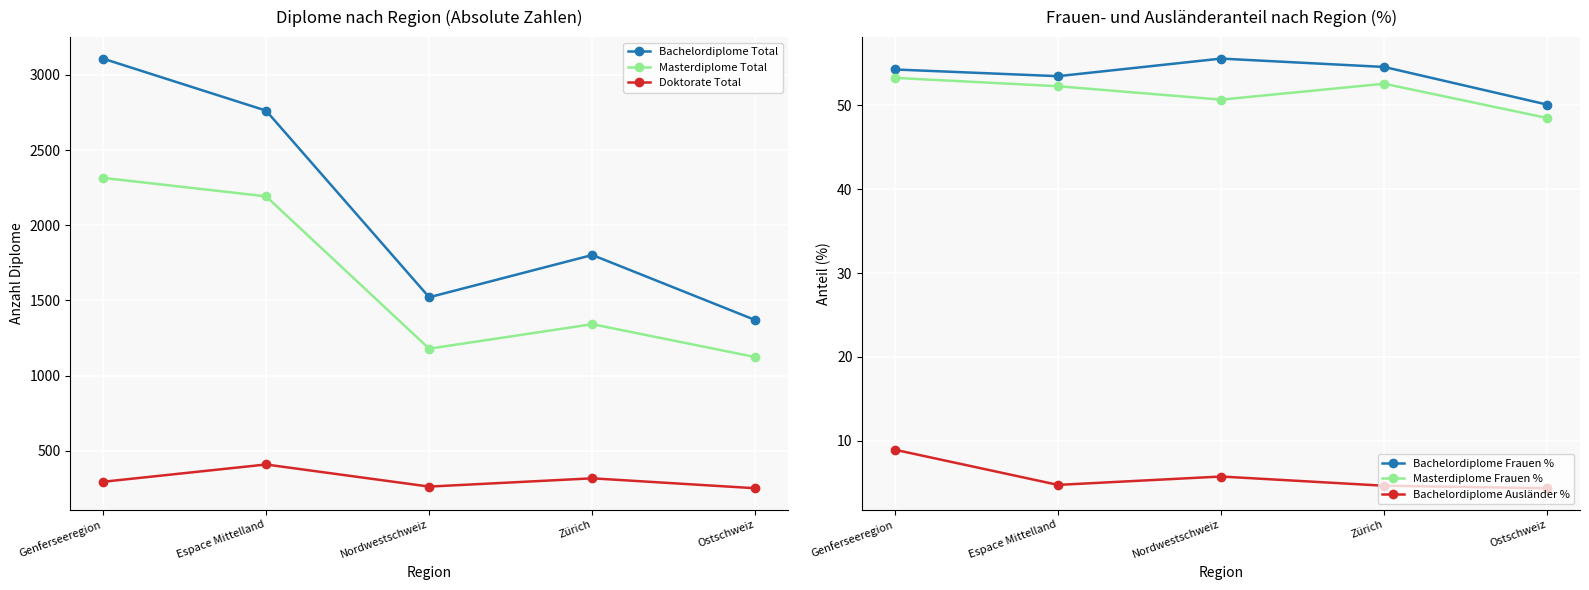

Reading left to right, transcribe all the data shown in this chart.

Bachelordiplome Total: Genferseeregion=3108.0	Espace Mittelland=2762.0	Nordwestschweiz=1521.0	Zürich=1802.0	Ostschweiz=1369.0
Masterdiplome Total: Genferseeregion=2315.0	Espace Mittelland=2192.0	Nordwestschweiz=1179.0	Zürich=1342.0	Ostschweiz=1123.0
Doktorate Total: Genferseeregion=294.0	Espace Mittelland=409.0	Nordwestschweiz=262.0	Zürich=317.0	Ostschweiz=251.0
Bachelordiplome Frauen %: Genferseeregion=54.3	Espace Mittelland=53.5	Nordwestschweiz=55.6	Zürich=54.6	Ostschweiz=50.1
Masterdiplome Frauen %: Genferseeregion=53.3	Espace Mittelland=52.3	Nordwestschweiz=50.7	Zürich=52.6	Ostschweiz=48.5
Bachelordiplome Ausländer %: Genferseeregion=8.9	Espace Mittelland=4.7	Nordwestschweiz=5.7	Zürich=4.6	Ostschweiz=4.3